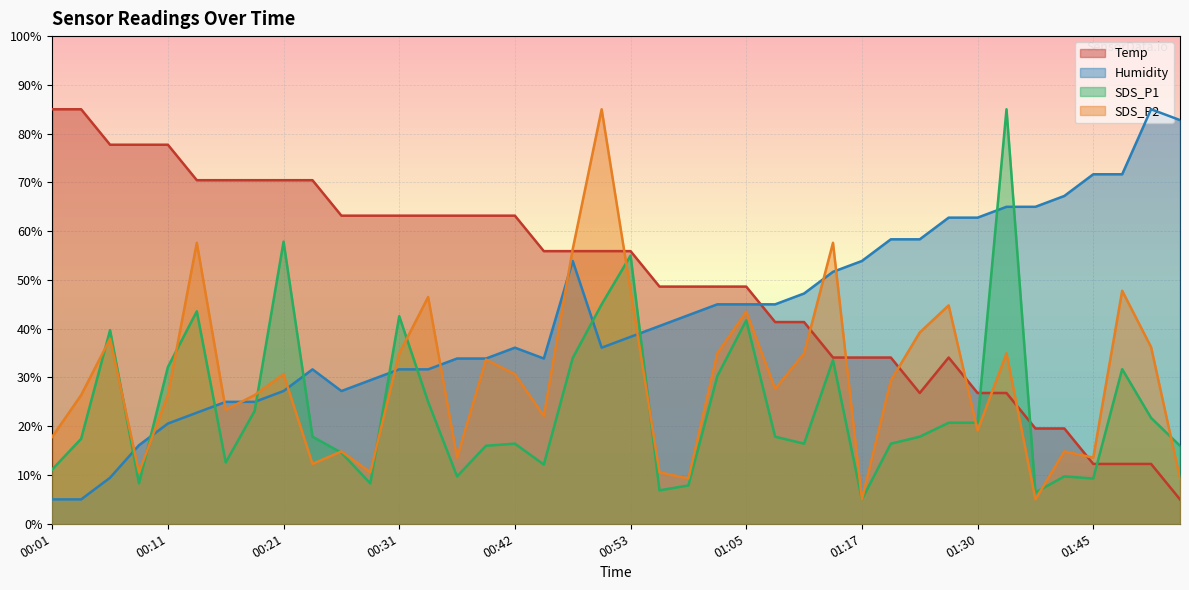

What are all the series names shown in the legend?

Temp, Humidity, SDS_P1, SDS_P2